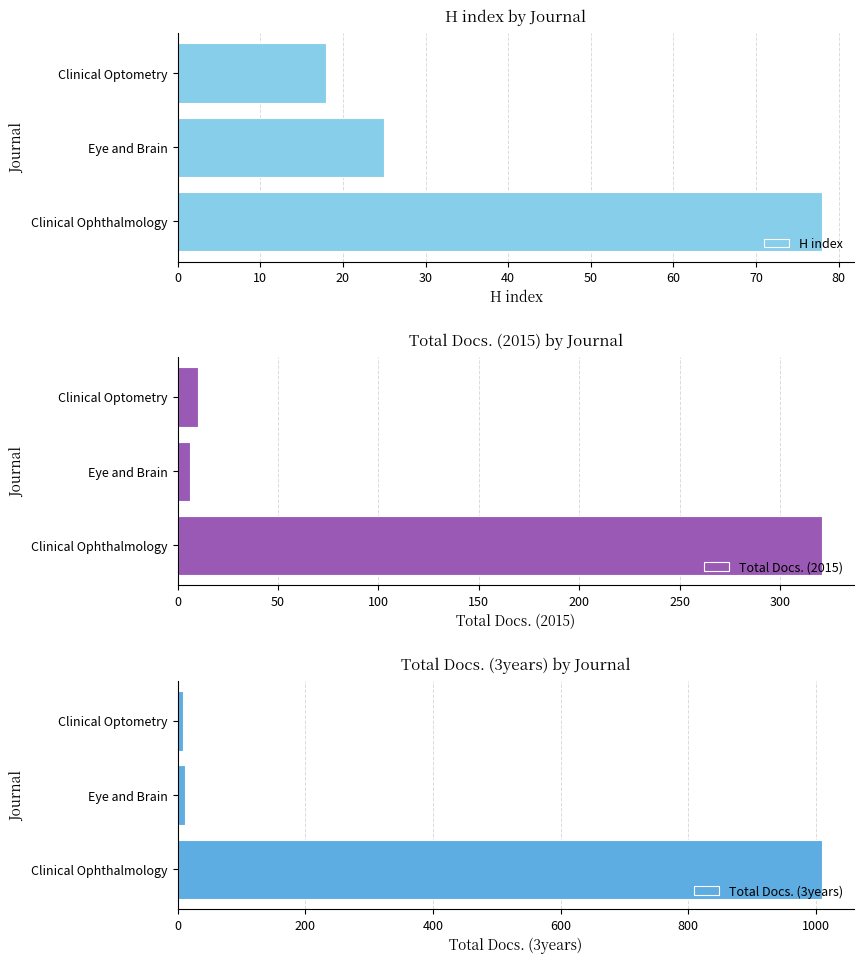

Reading left to right, extract all data points from this chart.

H index: 78	25	18
Total Docs. (2015): 321	6	10
Total Docs. (3years): 1010	12	9